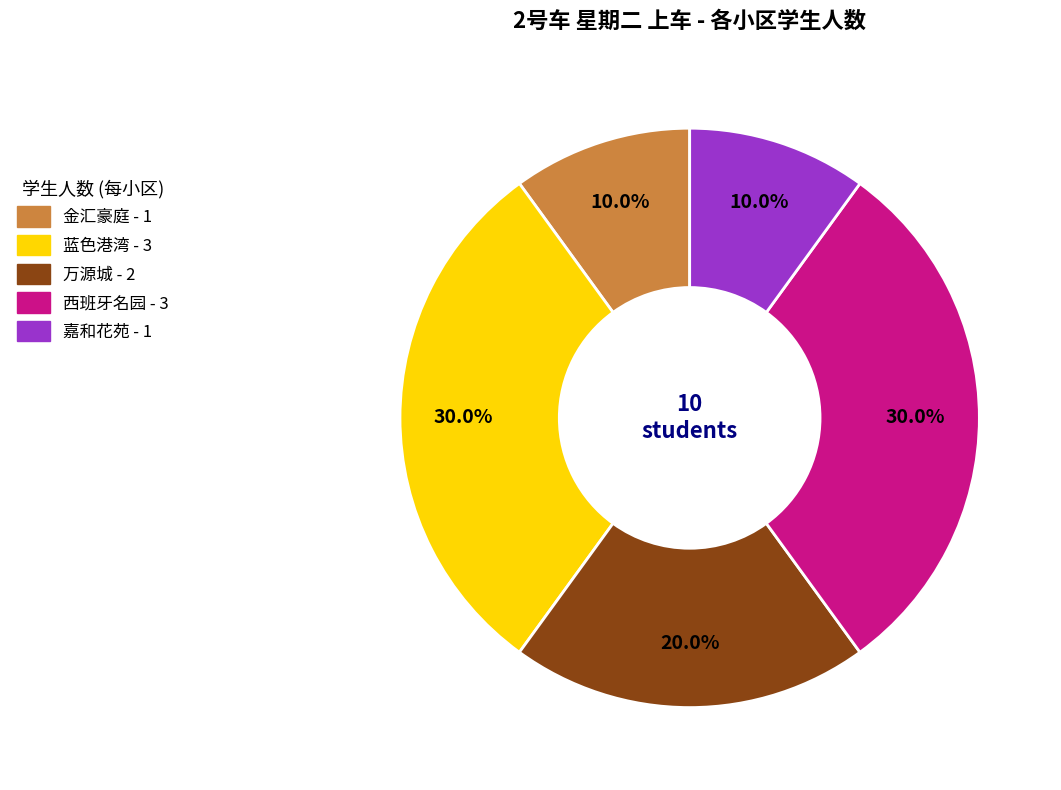

Is there a majority slice in this chart?

No